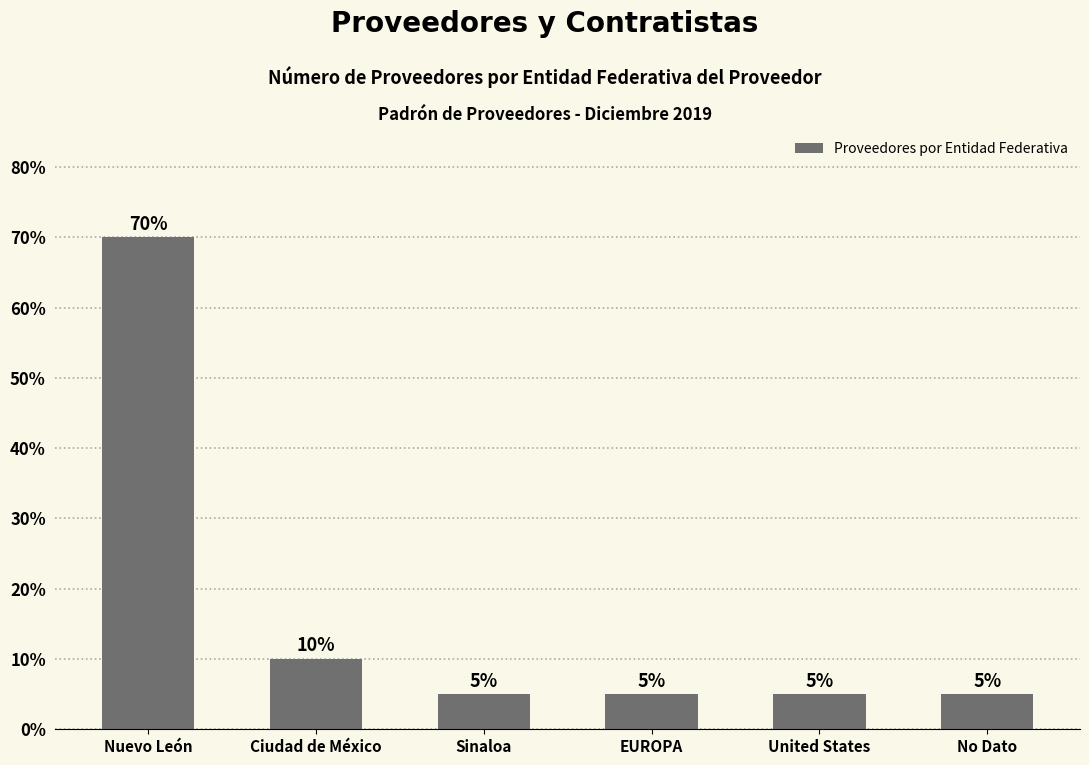

What is the ratio of the value at EUROPA to the value at No Dato?

1.0